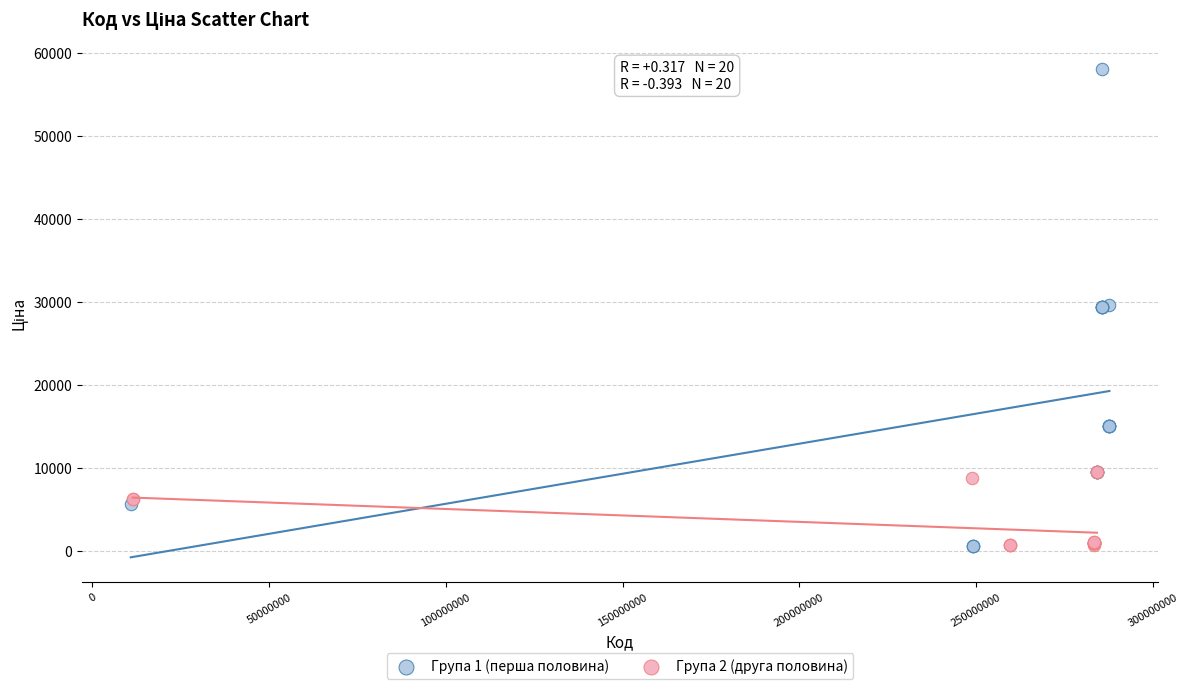

Which series has the largest Y range (max minus min)?

Група 1 (перша половина)